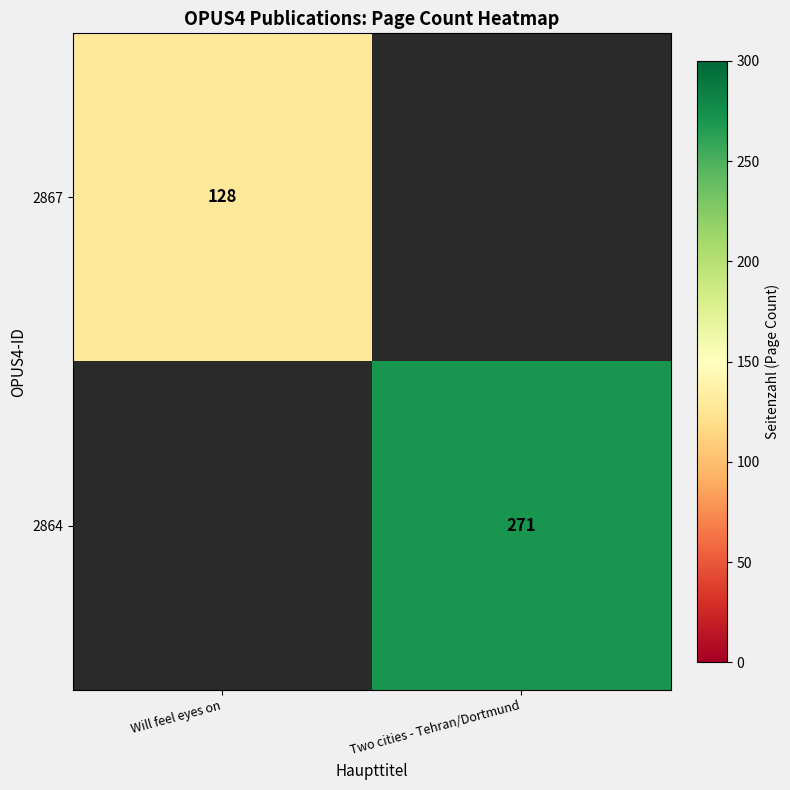

Is the value of 2864 at Two cities - Tehran/Dortmund greater than the value of 2867 at Will feel eyes on?

Yes